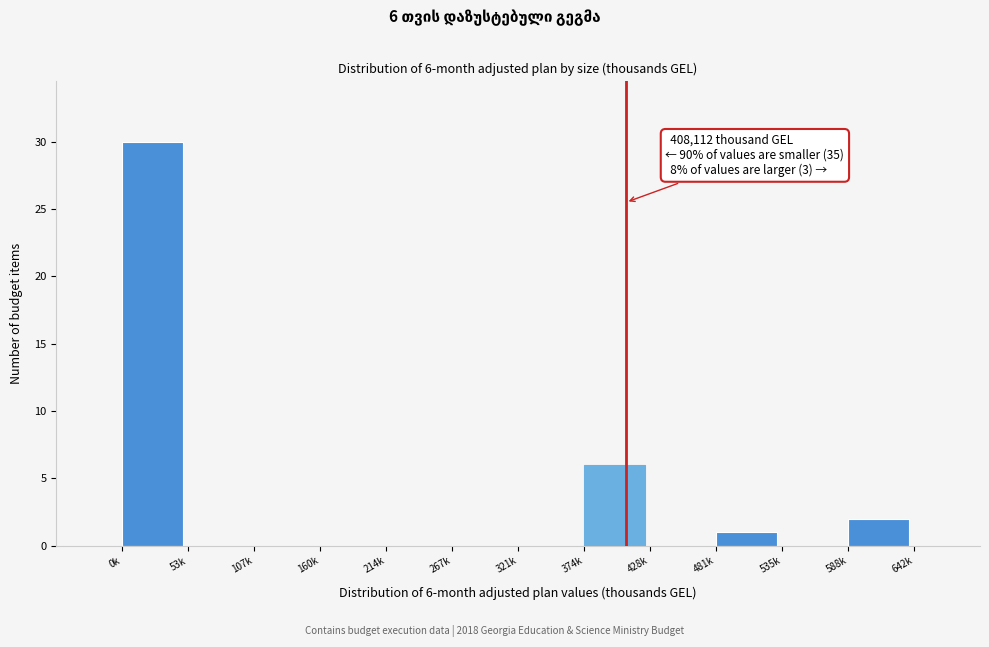

Reading left to right, what are all the values shown in this chart?

0k=30	53k=0	107k=0	160k=0	214k=0	267k=0	321k=0	374k=6	428k=0	481k=1	535k=0	588k=2